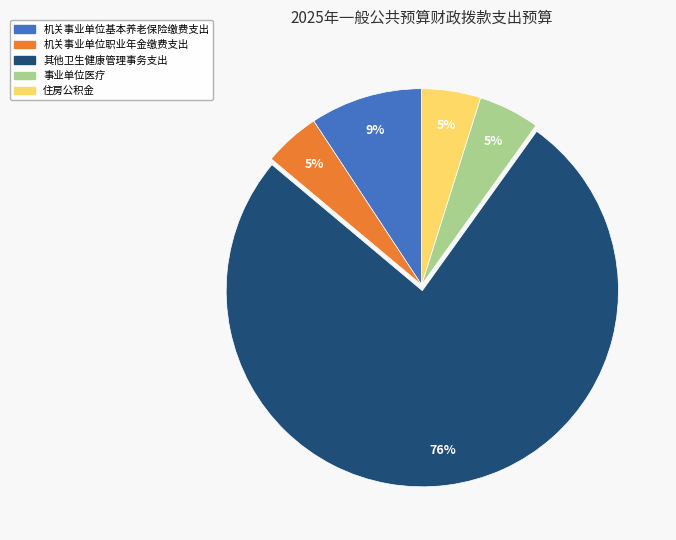

Is there a majority slice in this chart?

Yes